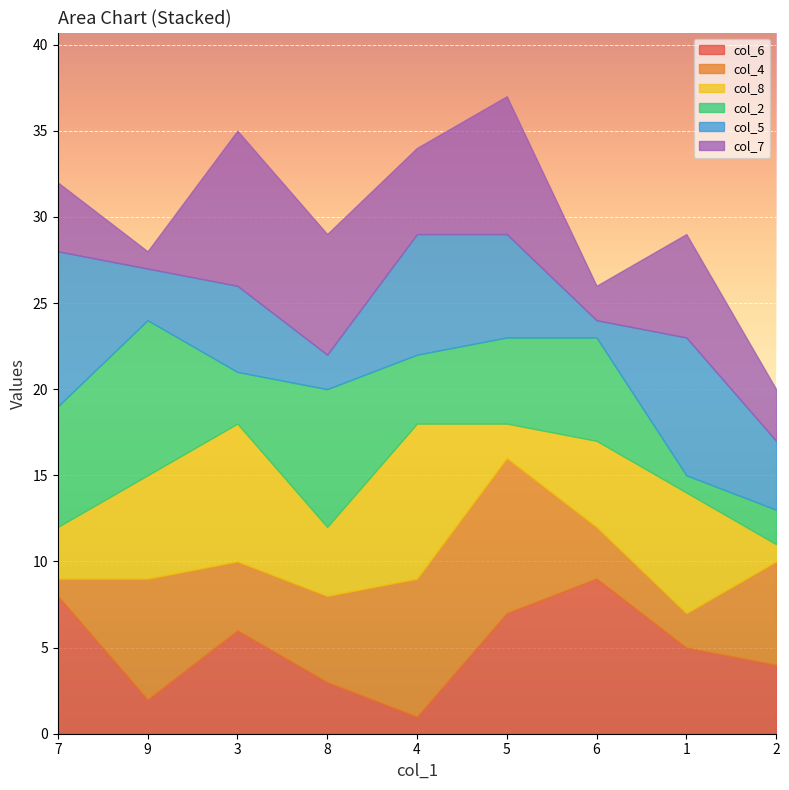

Is the value of col_6 at 6 greater than the value of col_5 at 6?

Yes